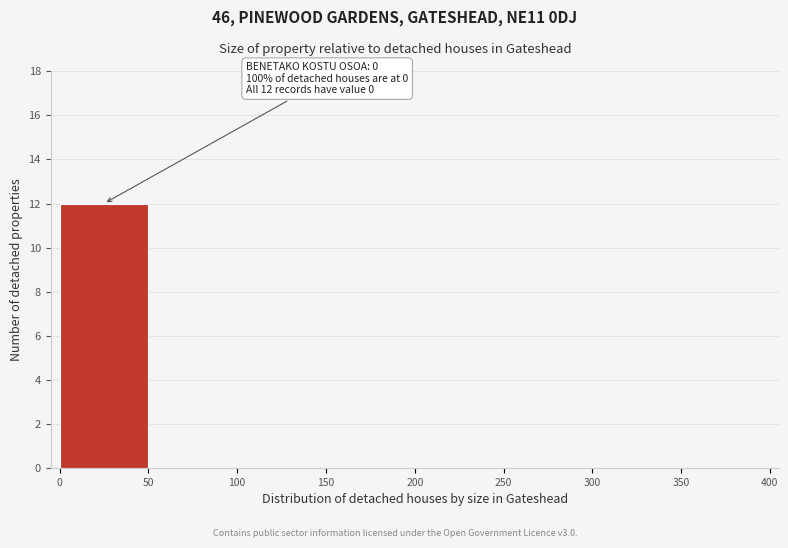

Which range on the x-axis has the tallest bar?

0 to 50